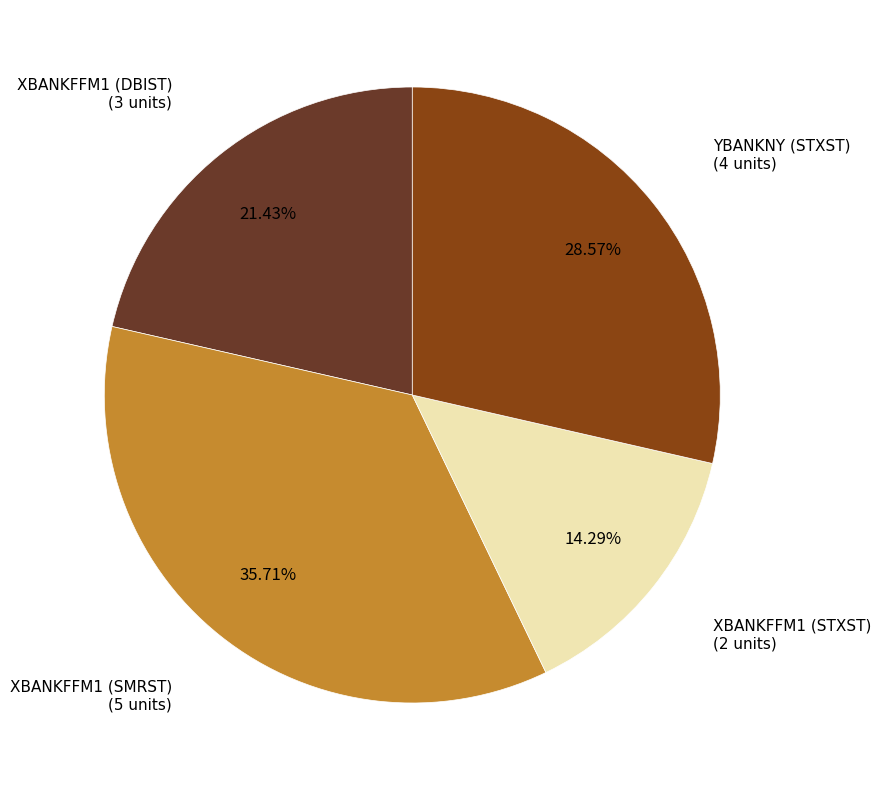

Which has a higher value, XBANKFFM1 (STXST) or YBANKNY (STXST)?

YBANKNY (STXST)